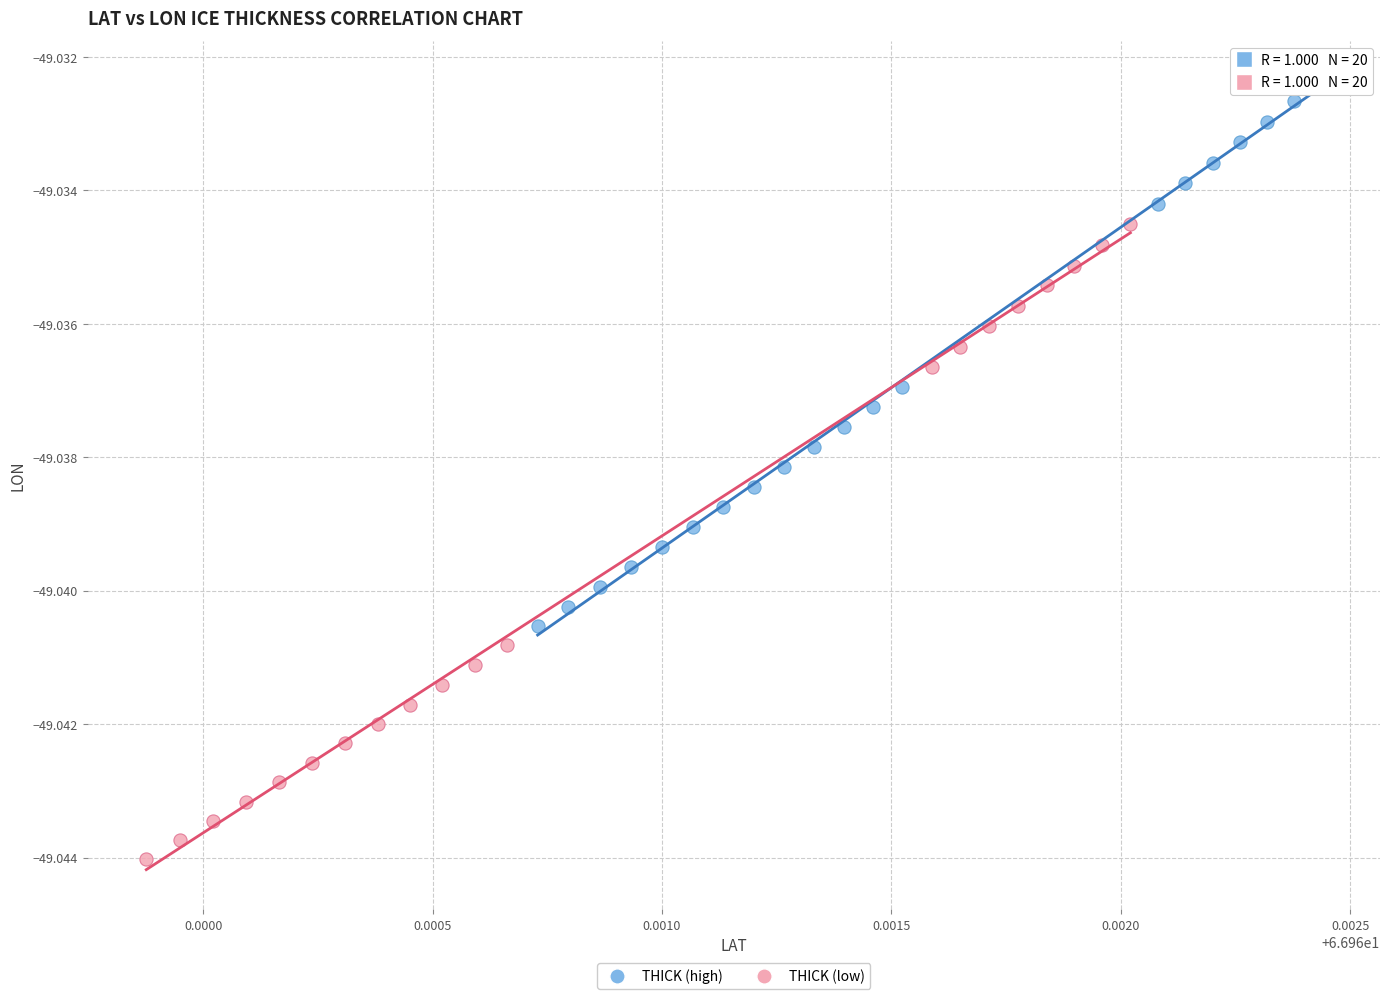

Which series contains the highest Y value?

THICK (high)